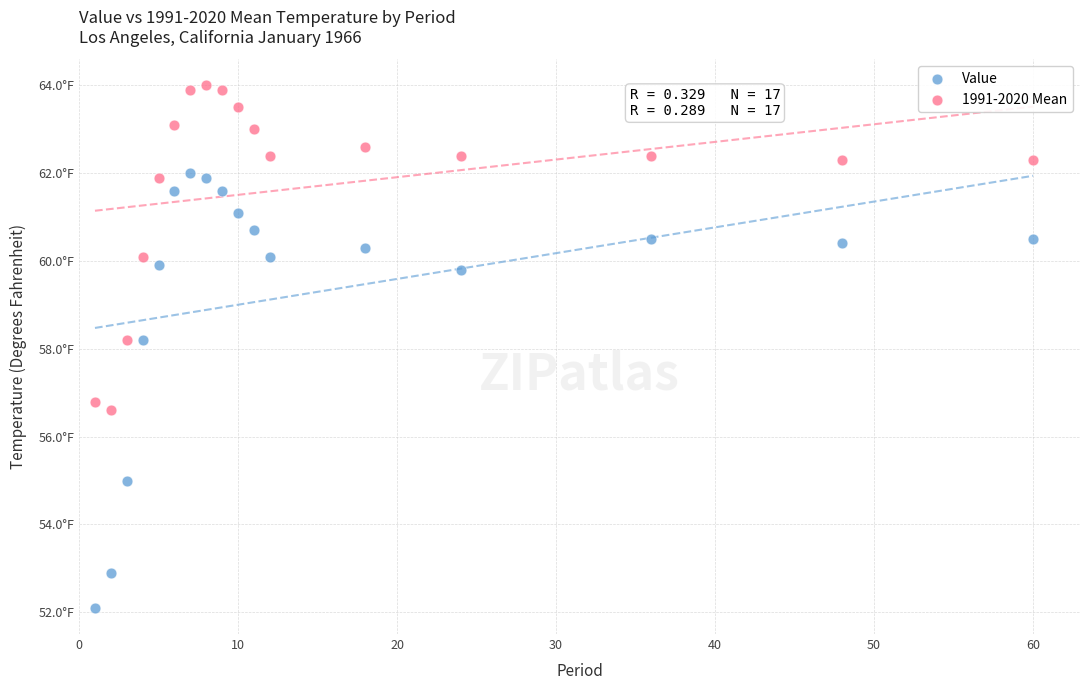

Which series contains the highest Y value?

1991-2020 Mean